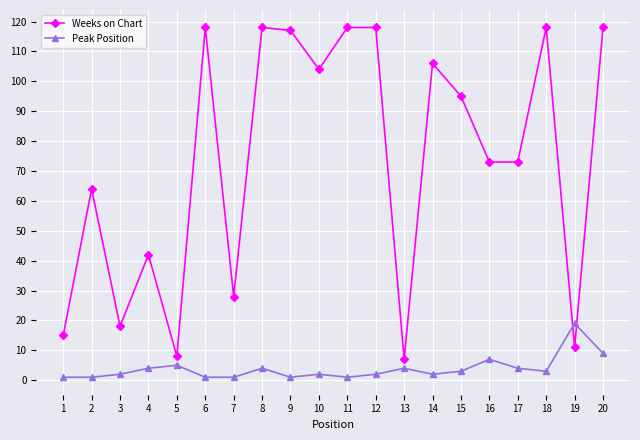

Is the value of Weeks on Chart at 11 greater than the value of Peak Position at 6?

Yes